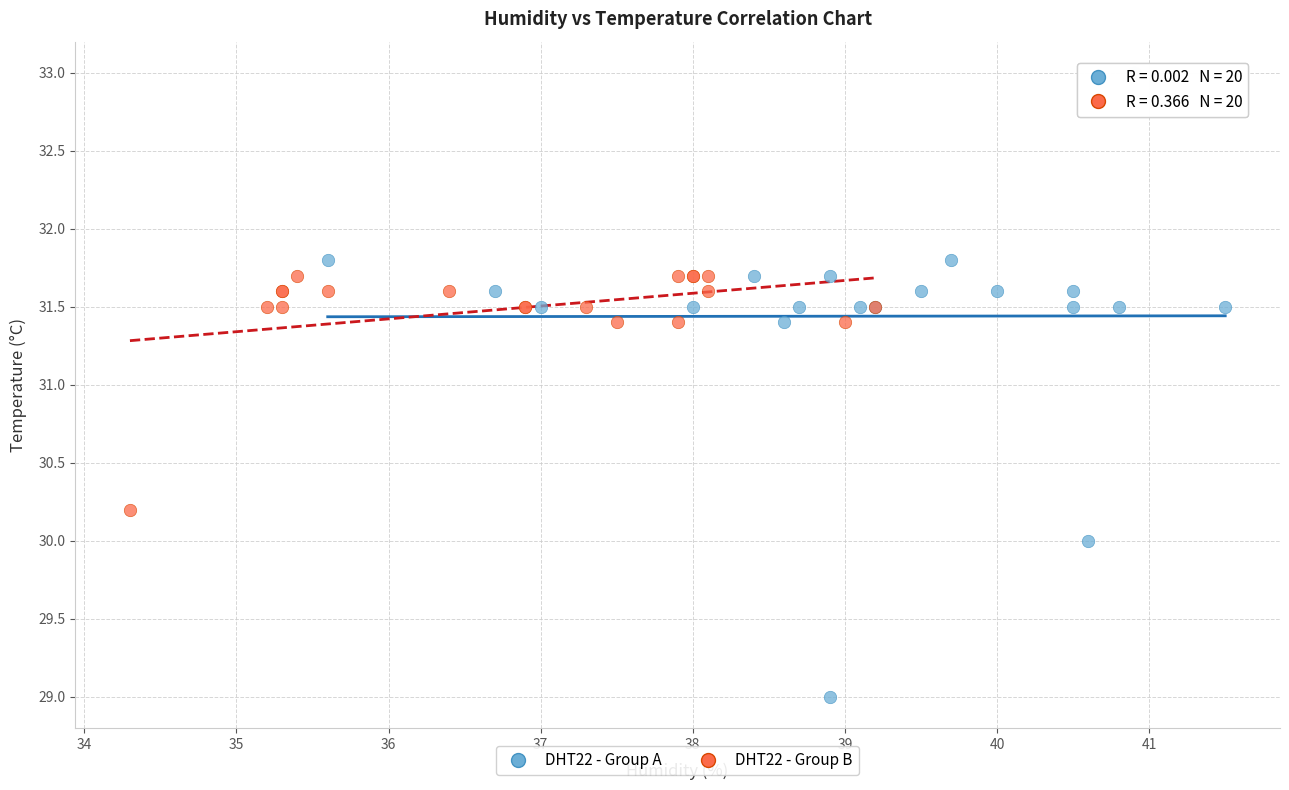

Which series reaches the minimum Y coordinate?

DHT22 - Group A